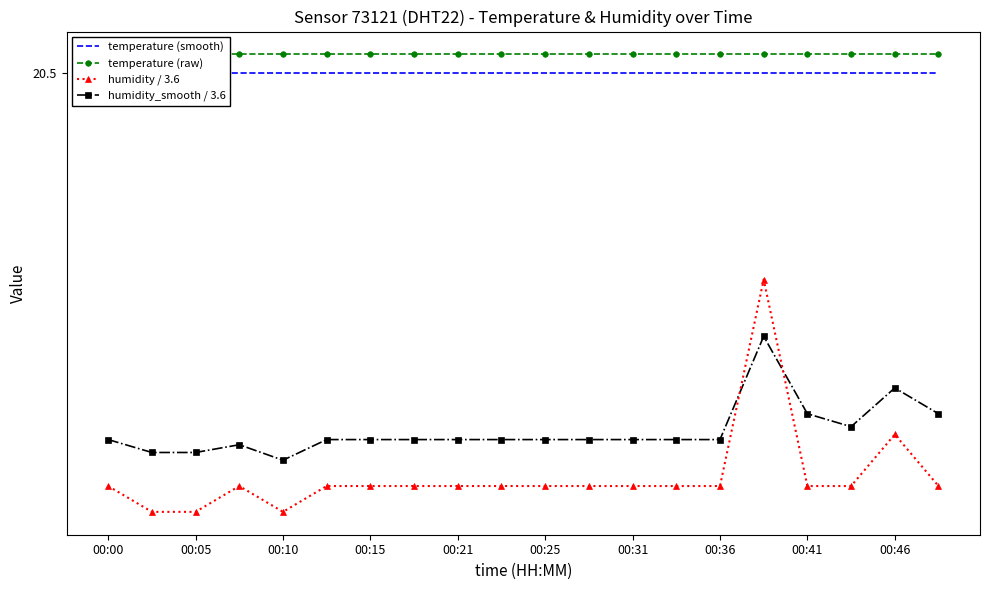

The value of temperature (raw) at 17 is 20.5. True or false?

True